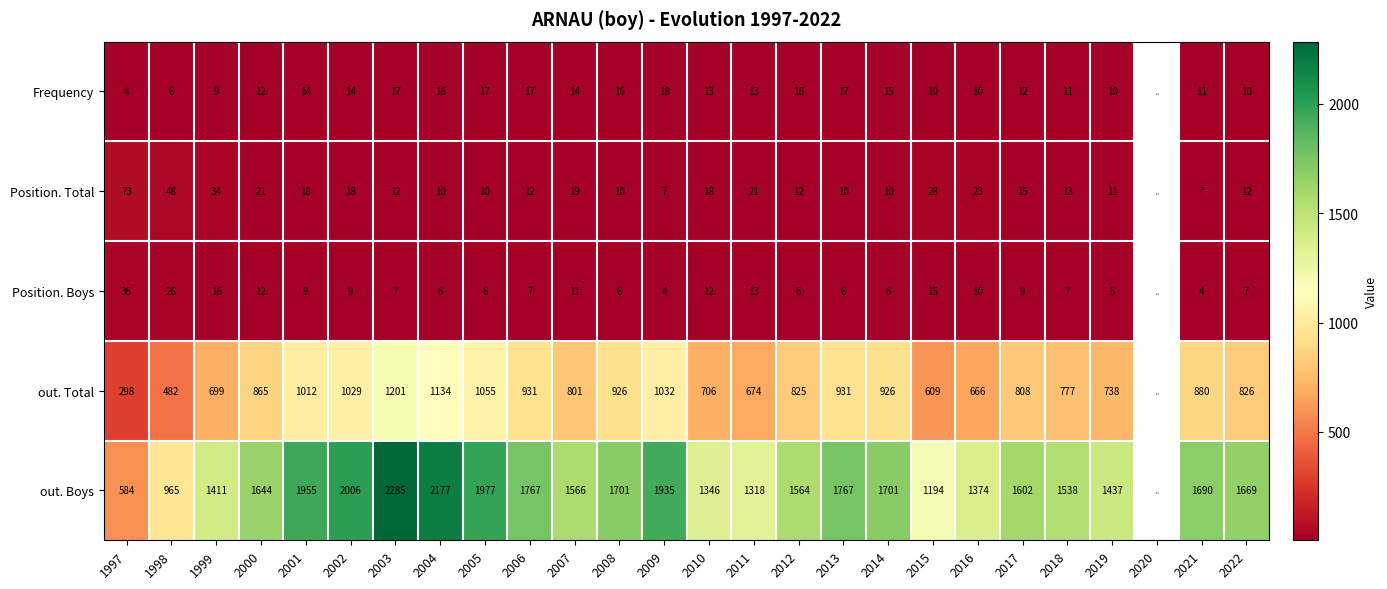

The out. Total series shows 418 at 2013. True or false?

False